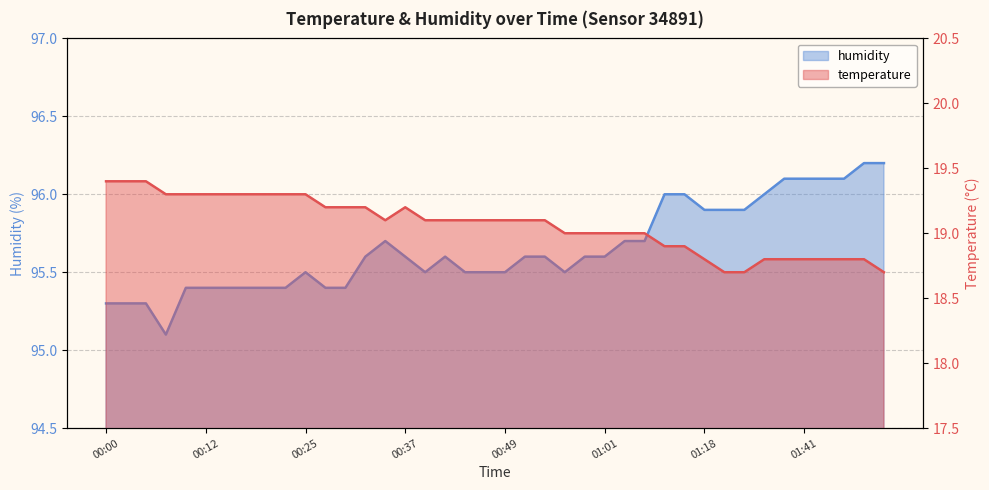

Where is the first local minimum for temperature?

00:34